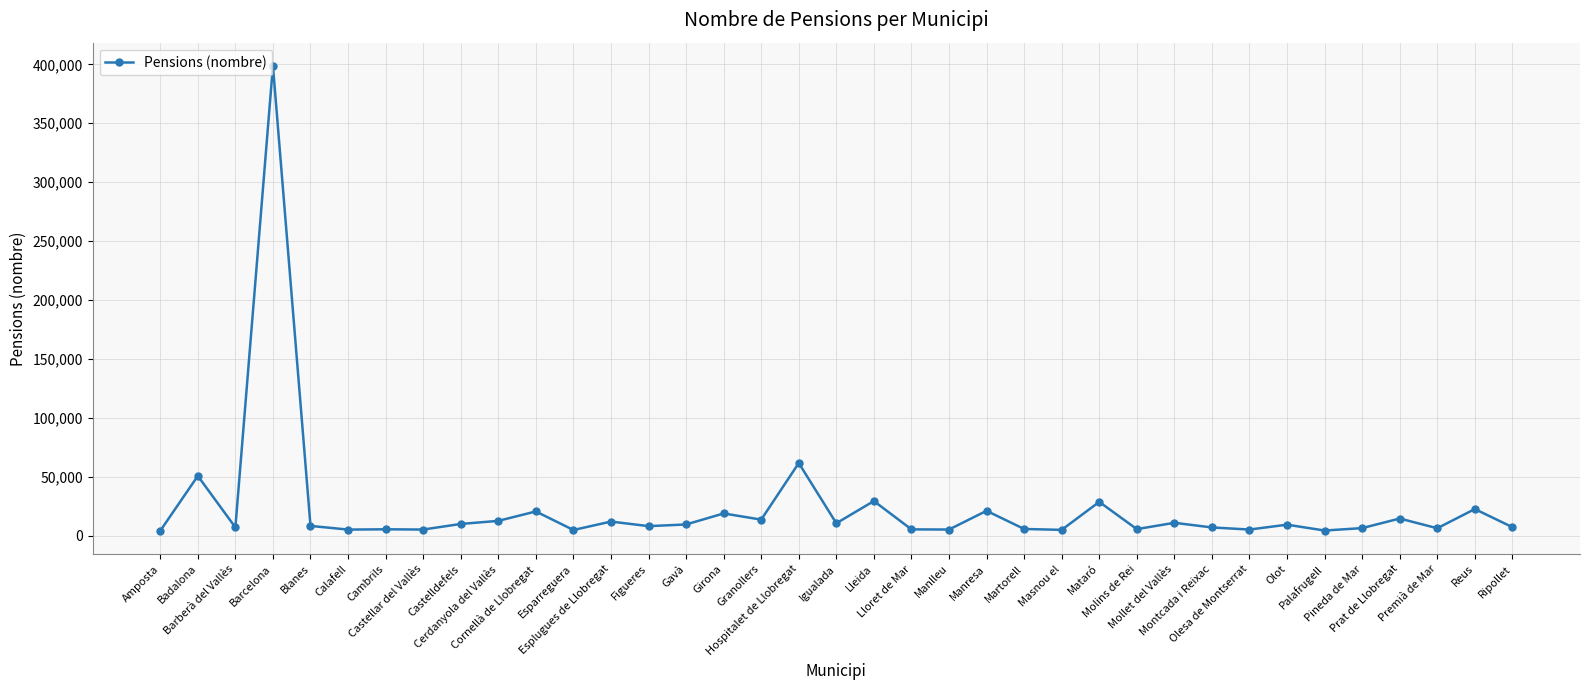

What is the ratio of the value at Castellar del Vallès to the value at Masnou el?

1.1